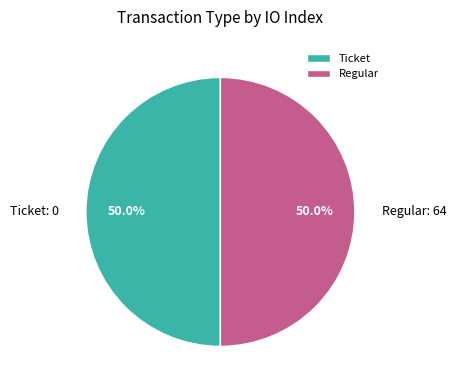

How many segments does this pie chart have?

2